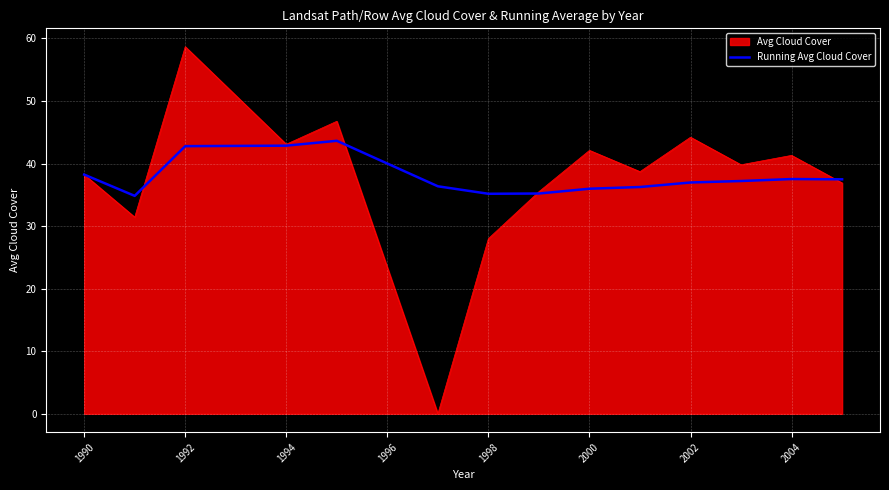

Rank the series by their maximum value, from lowest to highest.

Running Avg Cloud Cover, Avg Cloud Cover